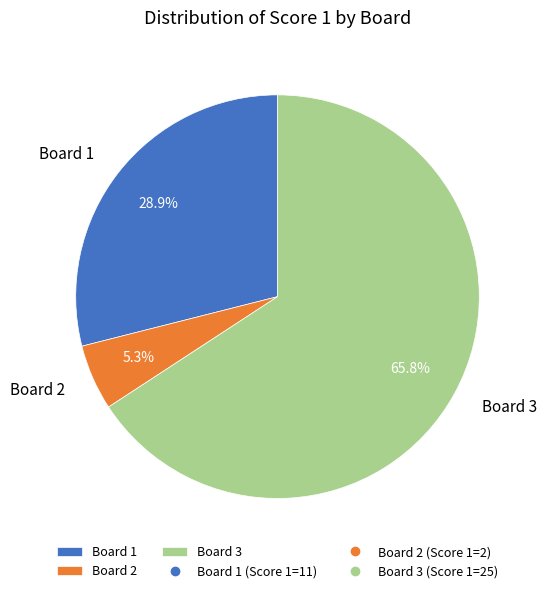

What is the ratio of the value at Board 1 to the value at Board 2?

5.5